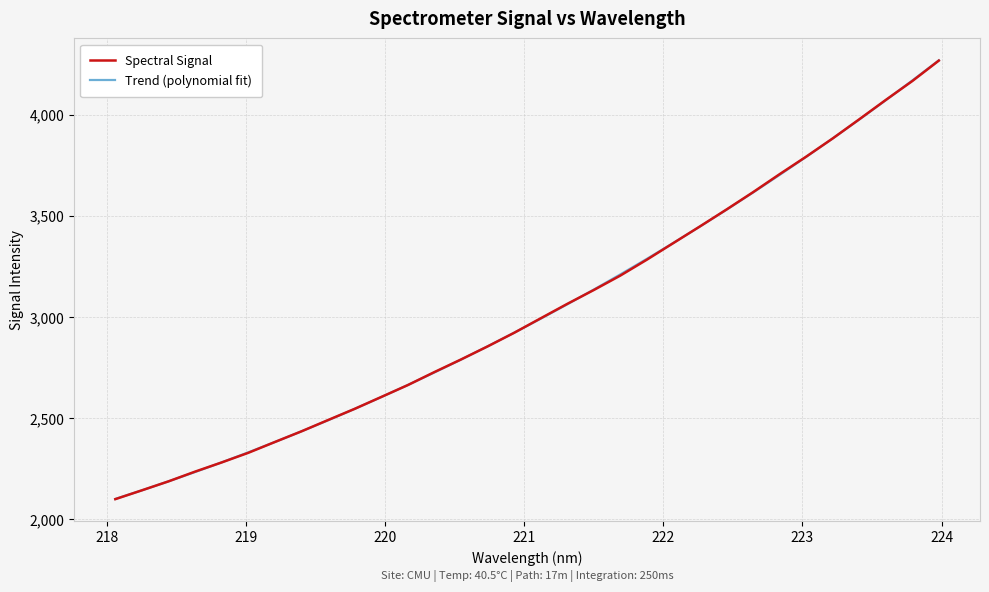

Which series has the largest range (max minus min)?

Trend (polynomial fit)